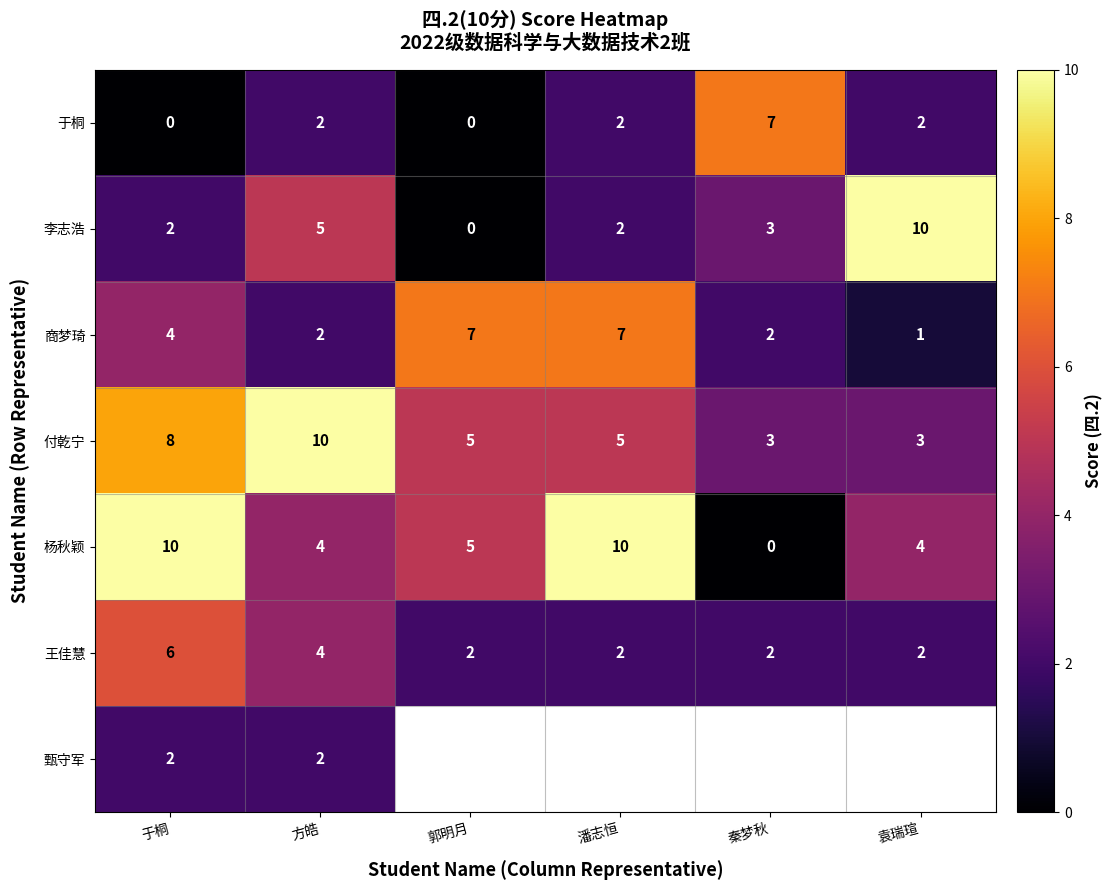

At which label does 王佳慧 reach its peak?

于桐